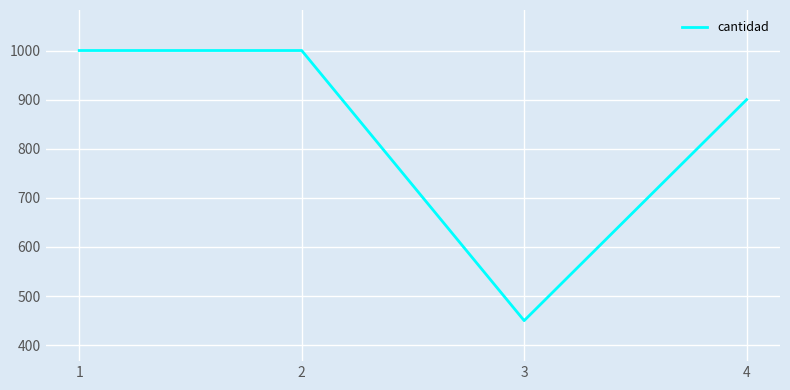

What is the sum of all values?

3350